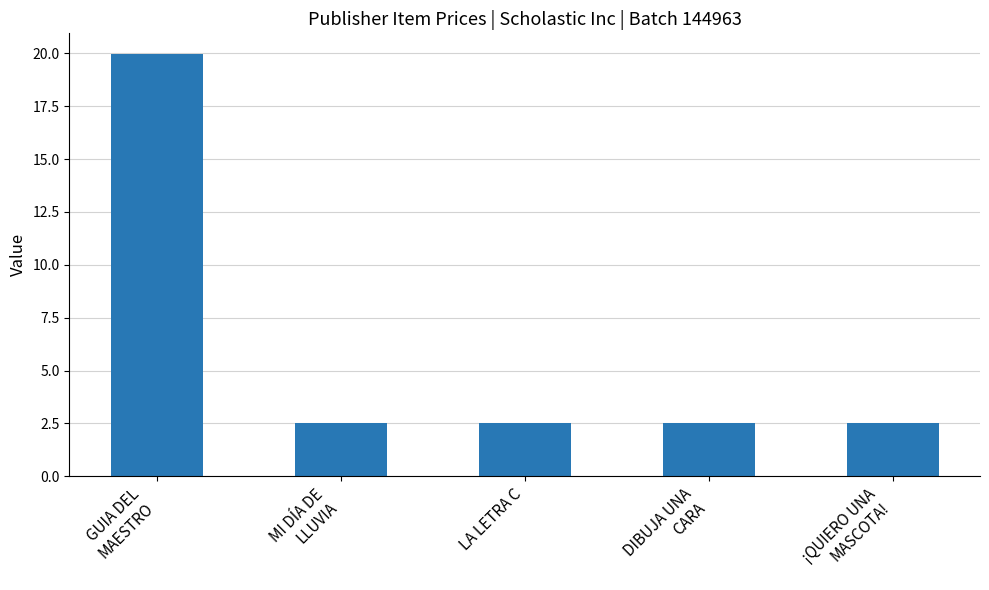

What is the smallest value displayed?

2.5